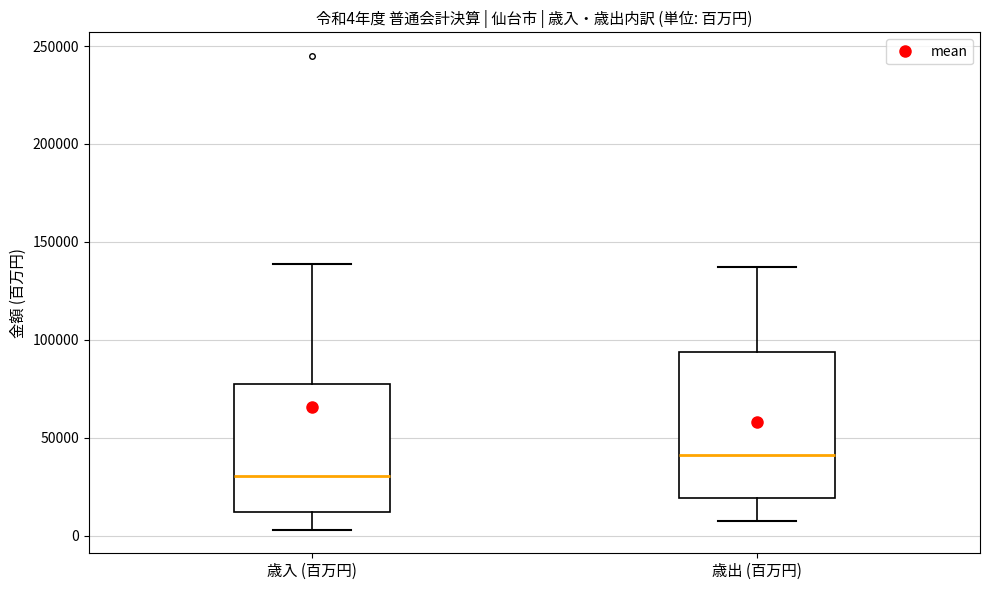

Which box is the tallest, from its lower edge to its upper edge?

歳出 (百万円)